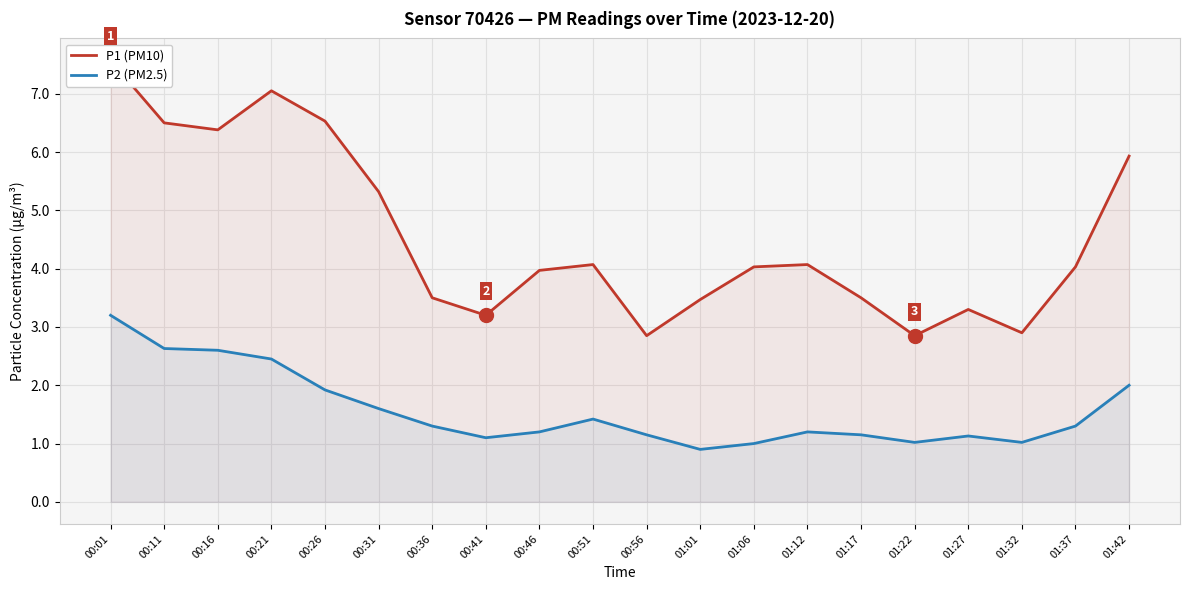

What is the value of the P2 (PM2.5) point at the 2nd from the left?

2.6